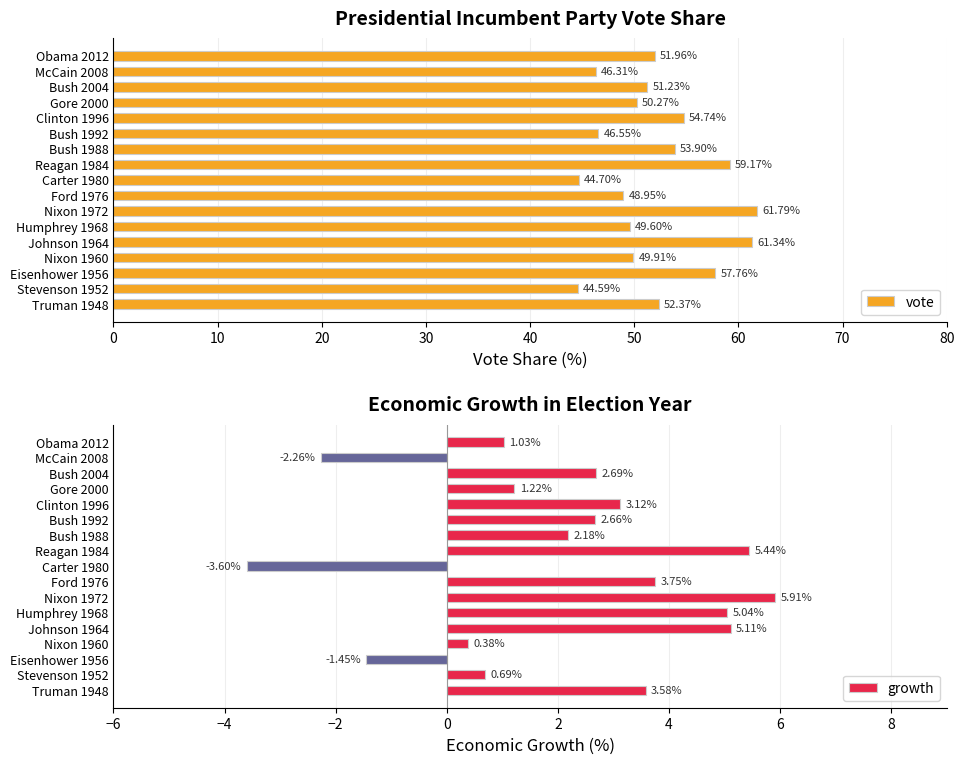

What is the difference between the maximum and minimum values in the vote series?

17.2